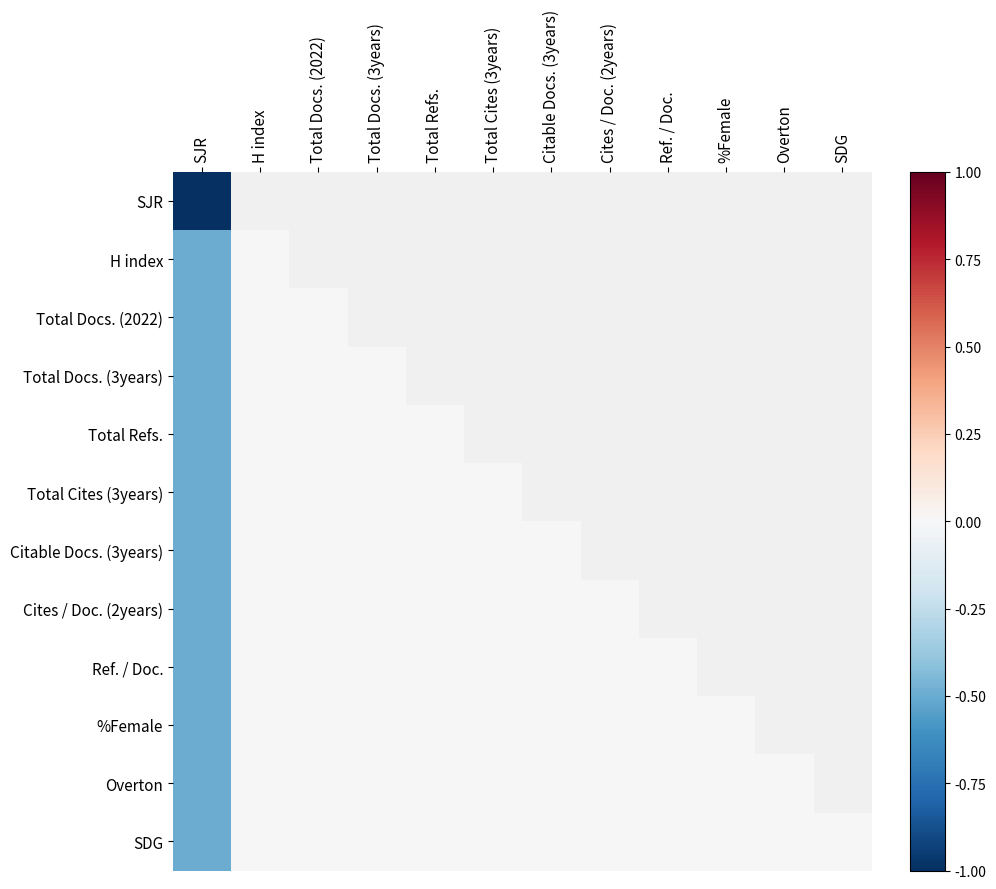

What is the lowest value of the H index series?

-0.5